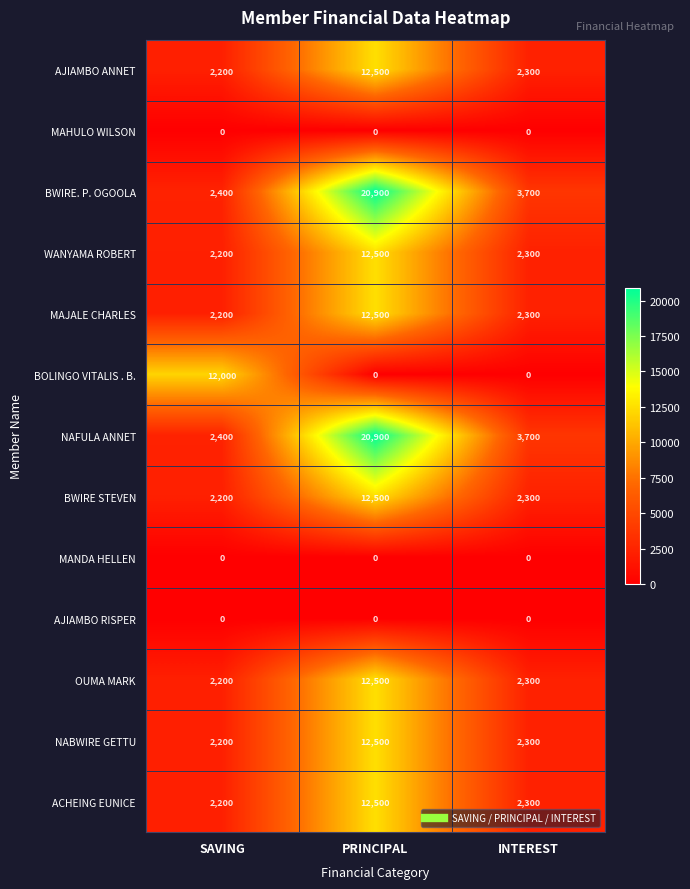

True or false: OUMA MARK has a value of 2300 at INTEREST.

True